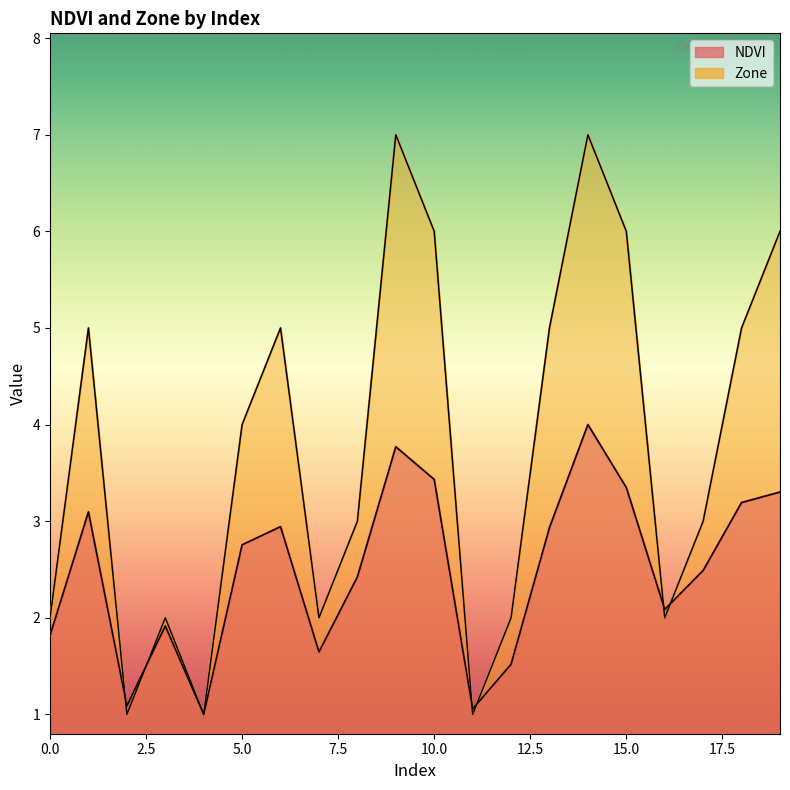

At which category does Zone reach its first local peak?

1